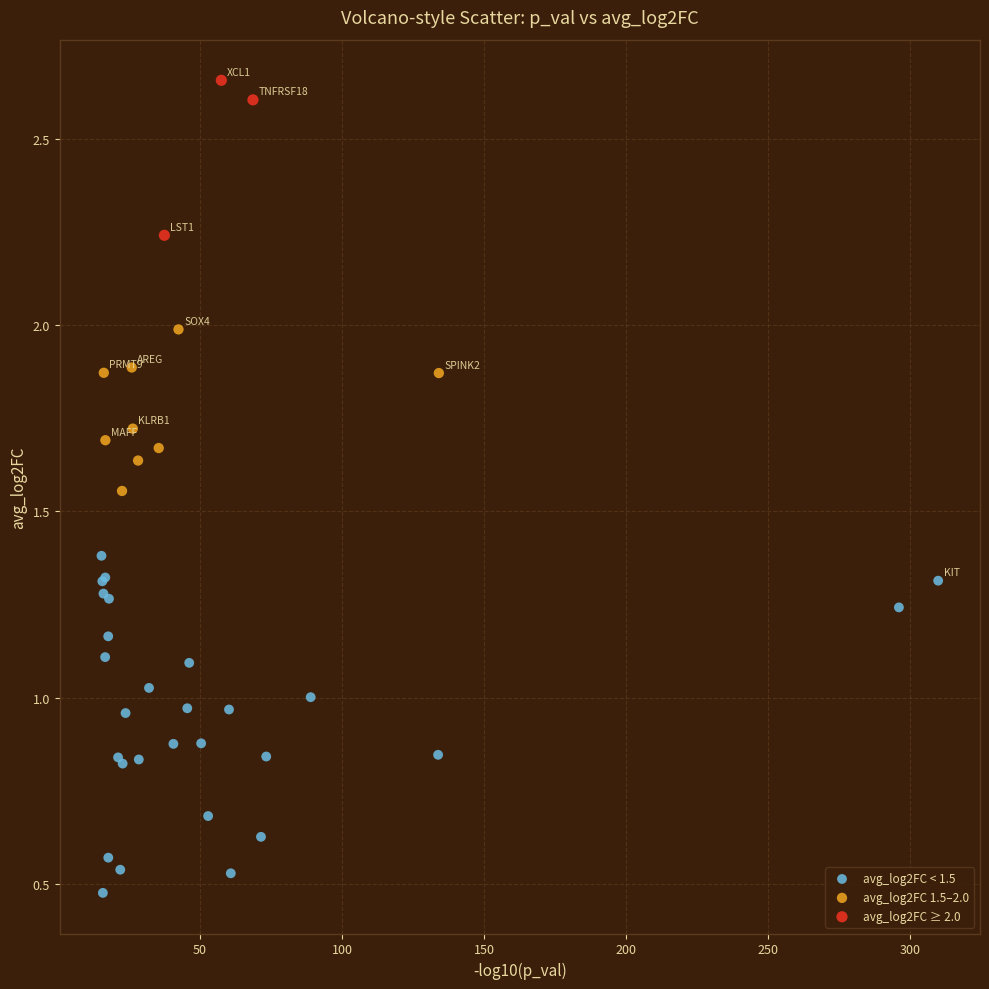

What are all the series names shown in the legend?

avg_log2FC < 1.5, avg_log2FC 1.5–2.0, avg_log2FC ≥ 2.0